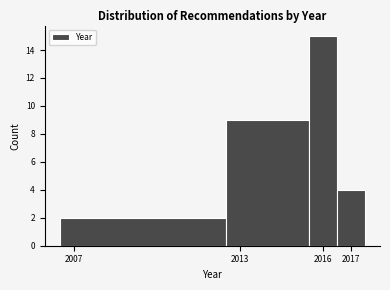

Over which range of the x-axis is the bar tallest?

2015.5 to 2016.5